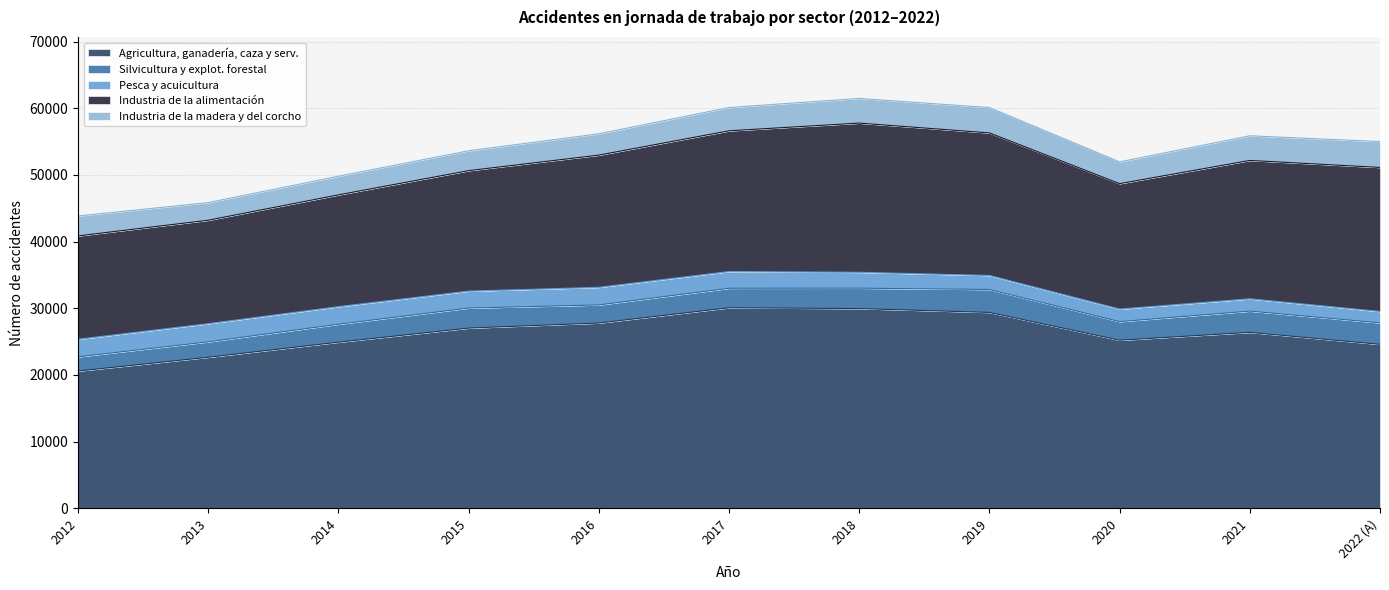

At which label is Silvicultura y explot. forestal closest to 2787?

2020